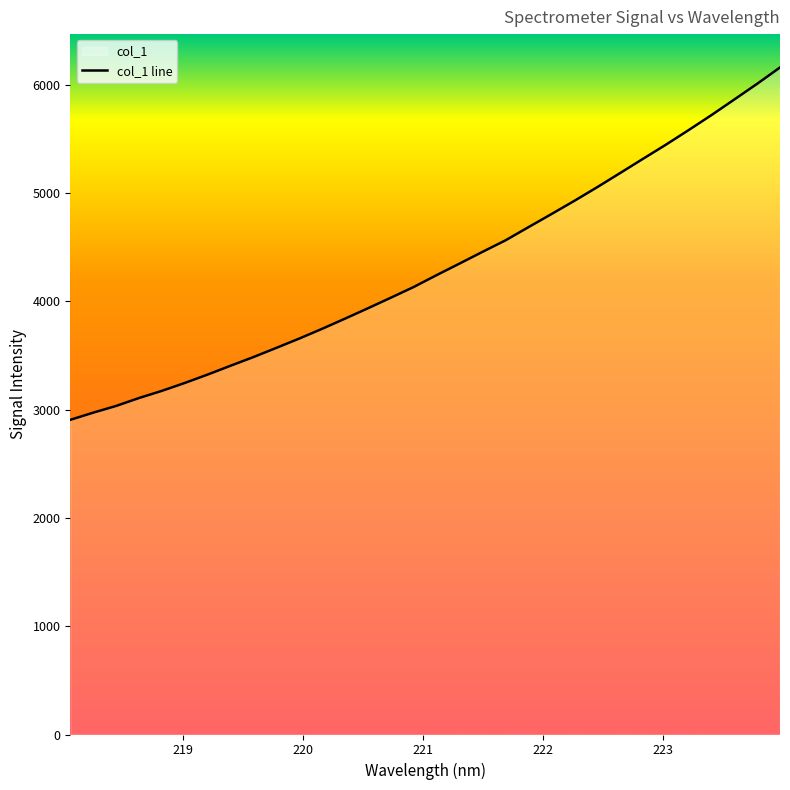

What is the maximum value shown in the chart?

6158.4